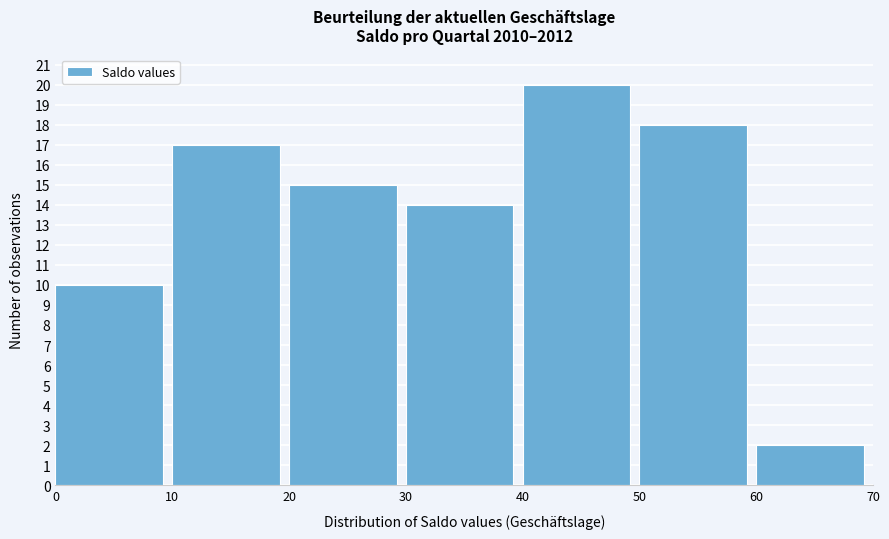

Reading left to right, list every bar in this chart as the range it spans on the x-axis followed by its height. The values are not printed on the chart, so give them approximately, as read against the axis.

0 to 10: 10
10 to 20: 17
20 to 30: 15
30 to 40: 14
40 to 50: 20
50 to 60: 18
60 to 70: 2